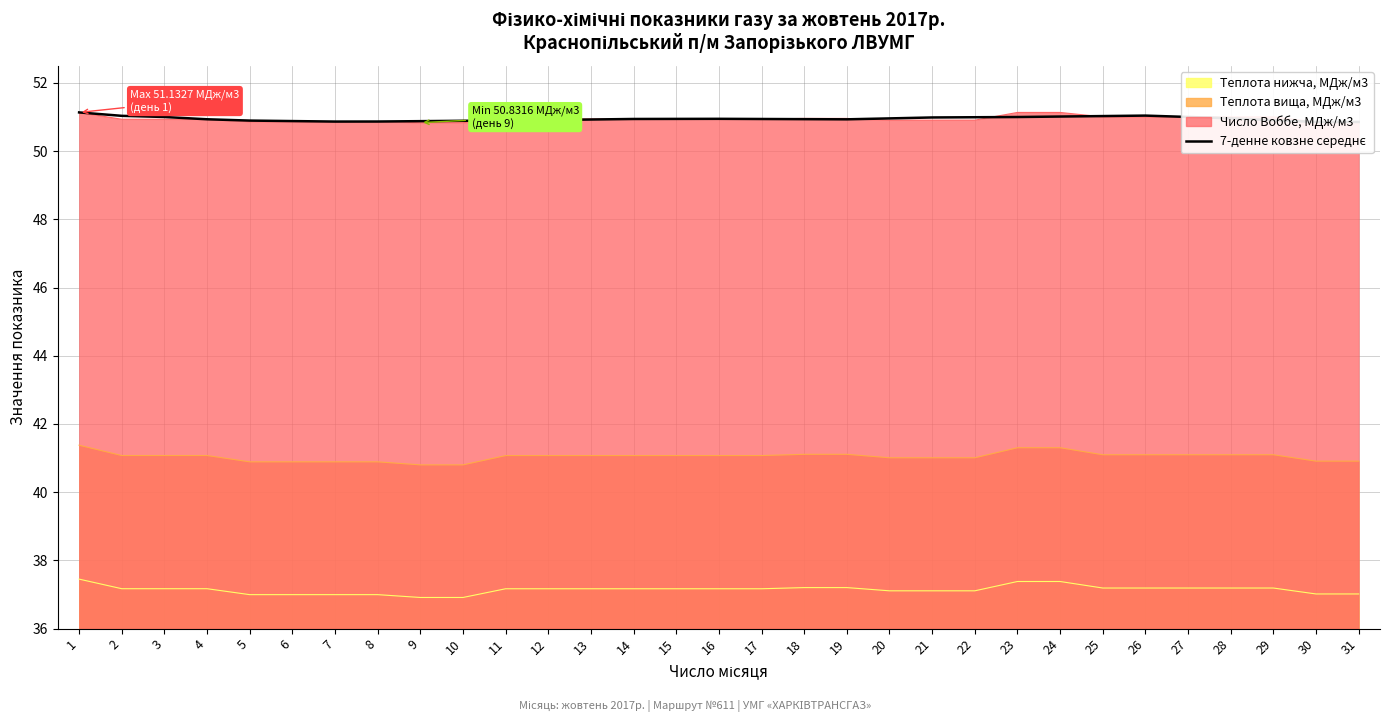

Reading right to left, what are all the values shown in this chart?

50.9	50.9	50.9	51.0	51.0	51.0	51.0	51.0	51.0	51.0	51.0	51.0	50.9	50.9	50.9	50.9	50.9	50.9	50.9	50.9	50.9	50.9	50.9	50.9	50.9	50.9	50.9	50.9	51.0	51.0	51.1